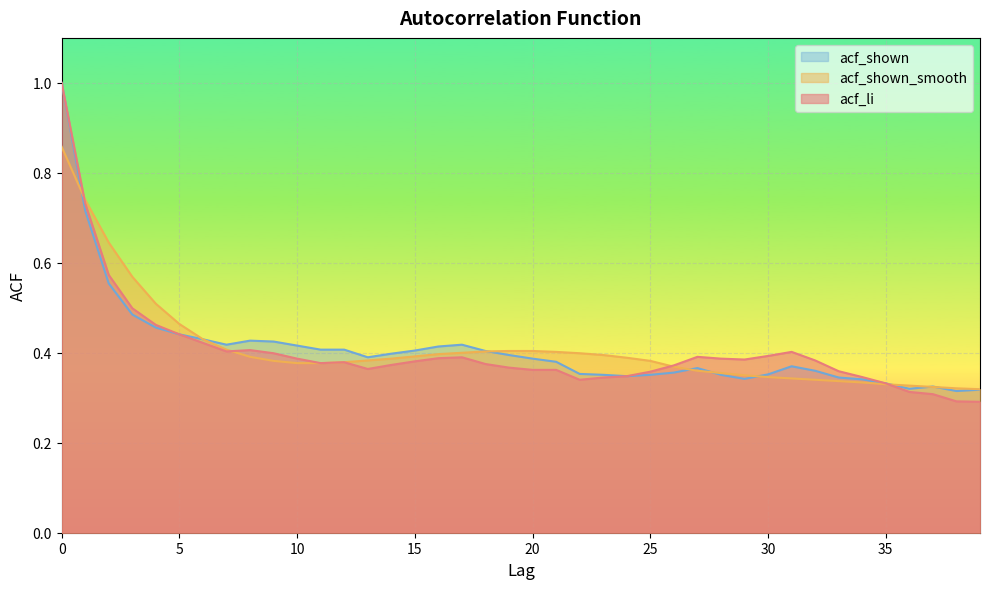

True or false: acf_li has more than 0 interior local peaks.

True